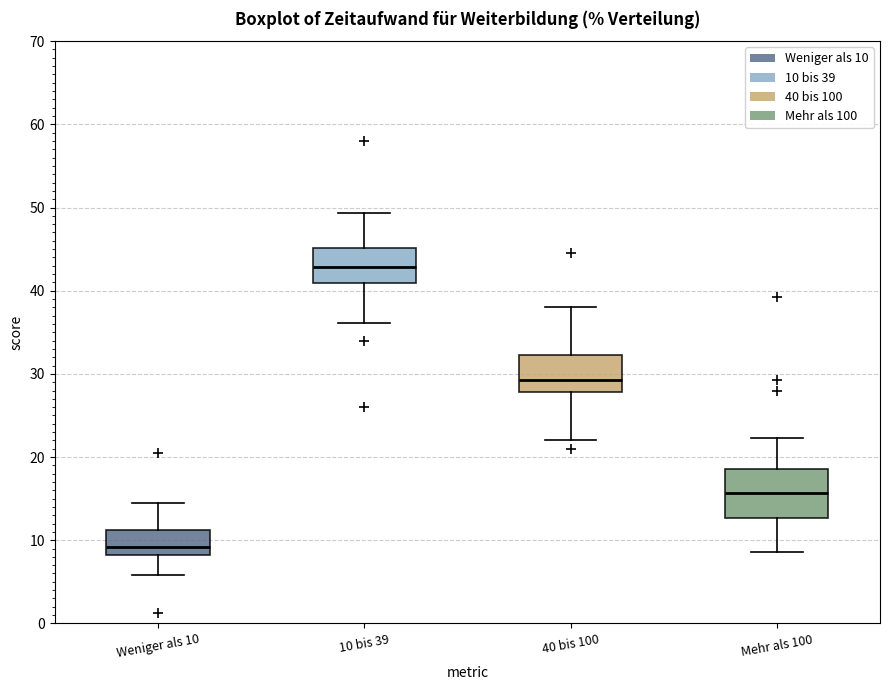

Where does the lower whisker of the box for Weniger als 10 end on the y-axis? The values are not printed on the chart, so give them approximately, as read against the axis.

6